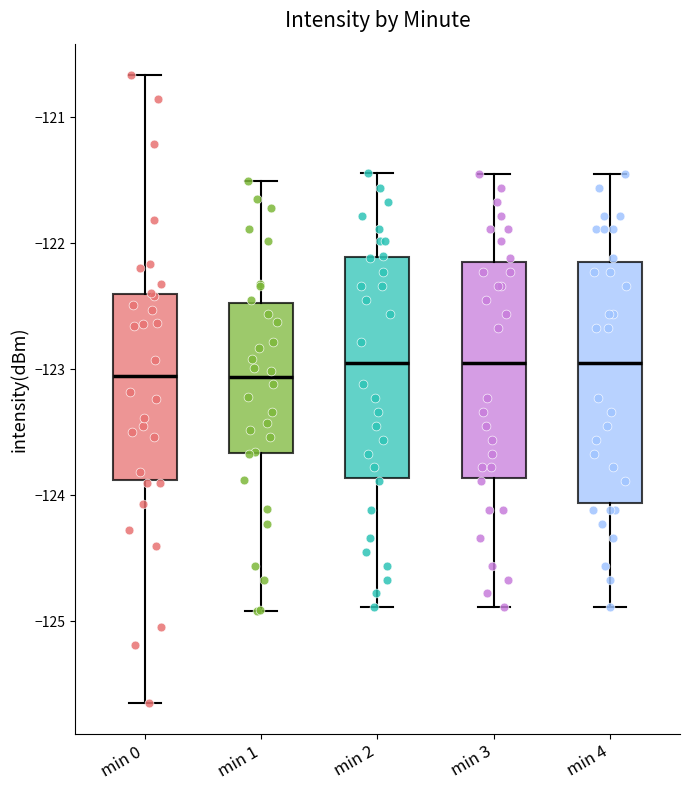

Which box is the tallest, from its lower edge to its upper edge?

min 4